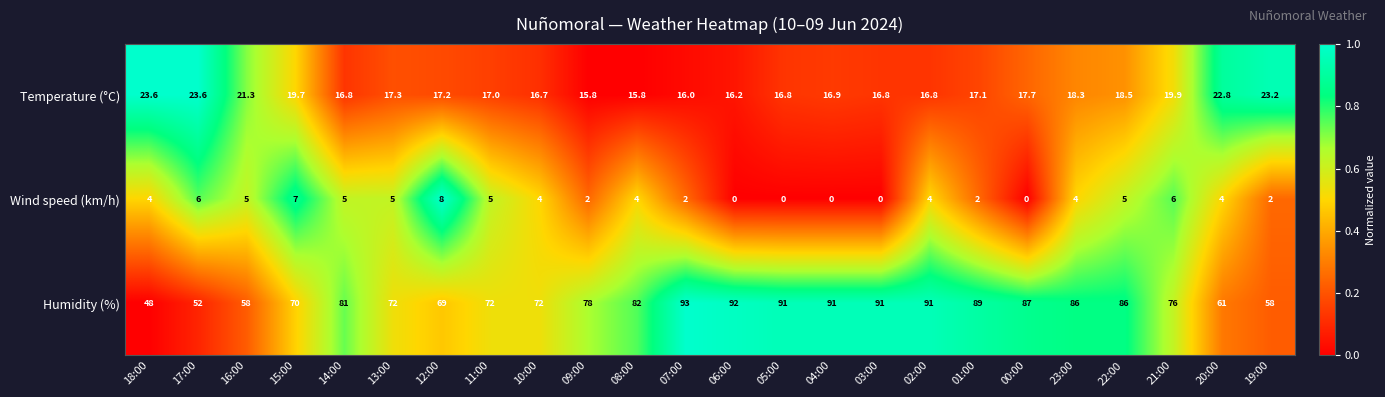

Rank the series by their maximum value, from highest to lowest.

Humidity (%), Temperature (°C), Wind speed (km/h)